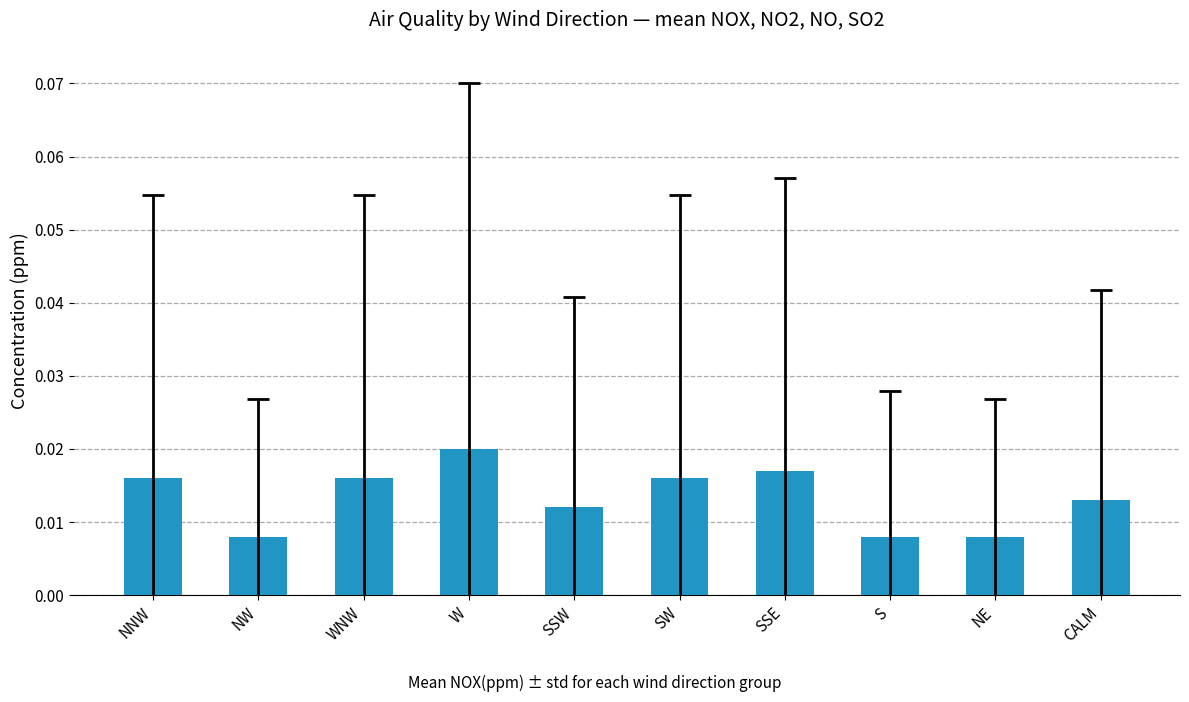

What is the sum of all values?

0.1